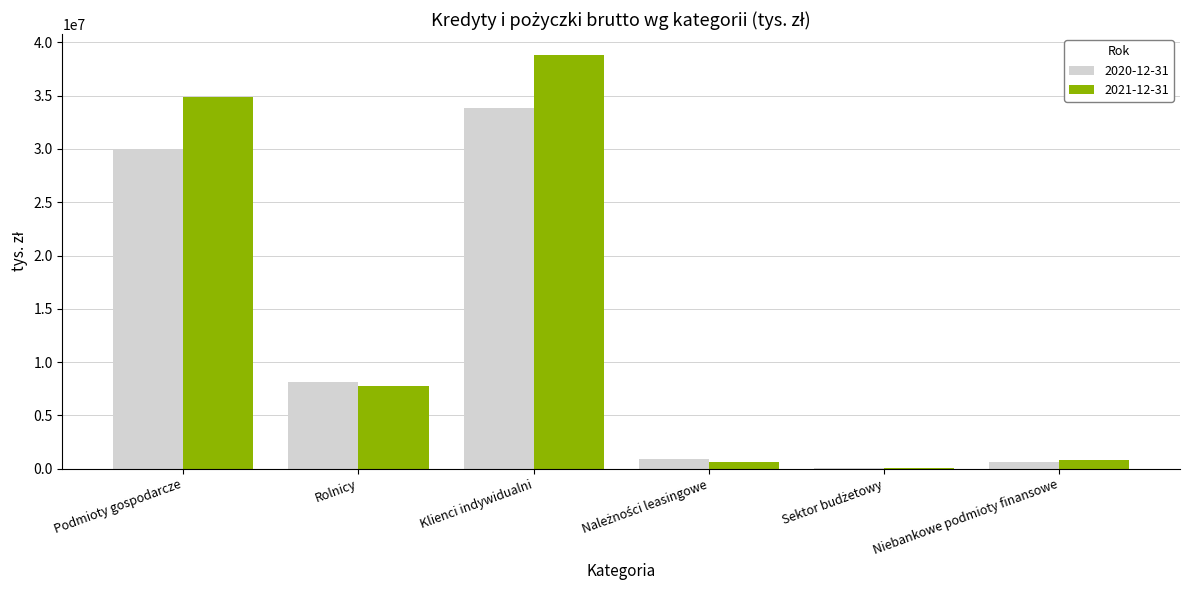

Which category has the highest value across all series?

Klienci indywidualni